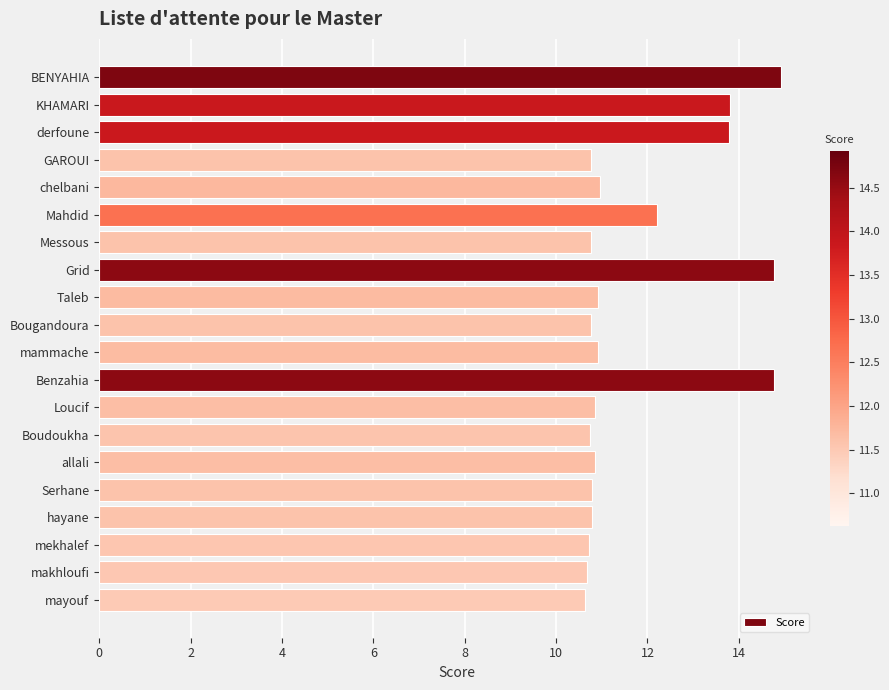

What is the greatest value displayed?

14.9